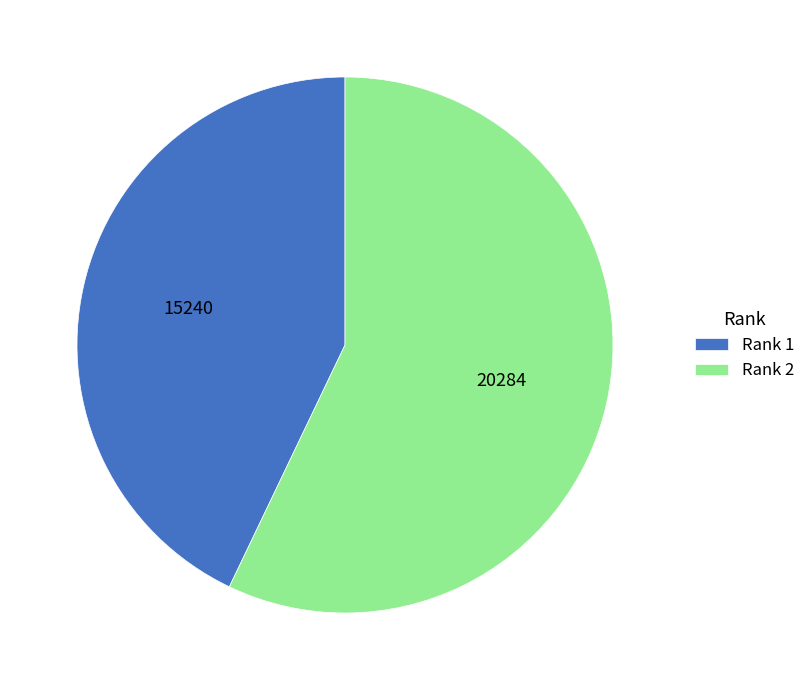

Rank the categories by value from highest to lowest.

Rank 2, Rank 1